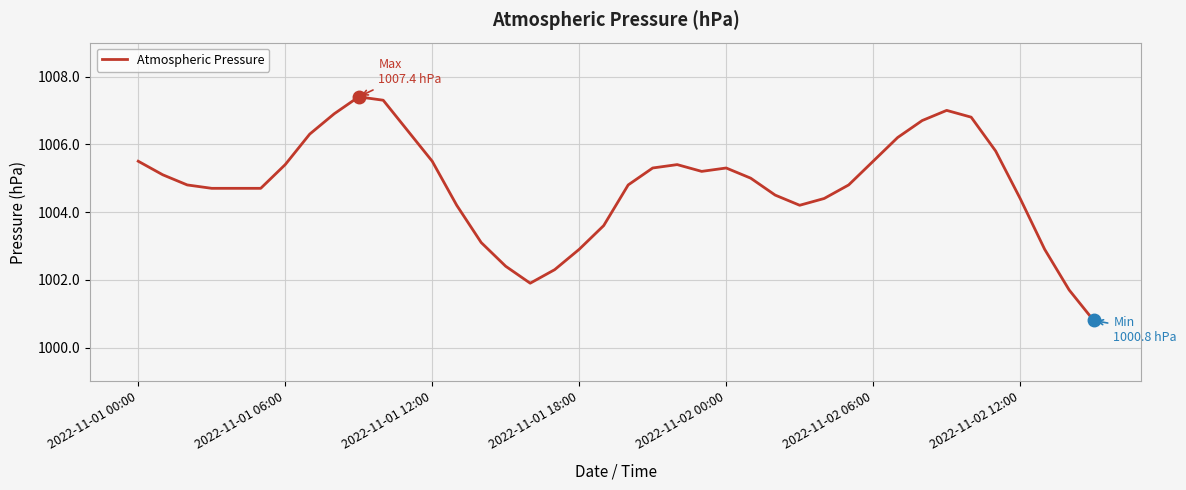

What is the greatest value displayed?

1007.4